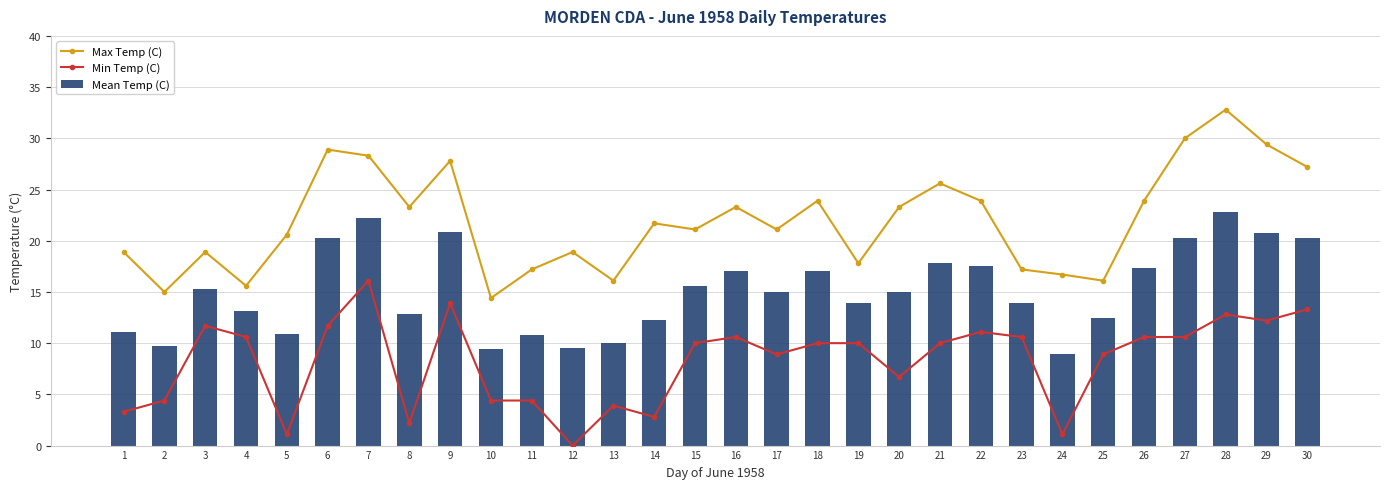

Is it true that Max Temp (C) equals 40.7 at 9?

False